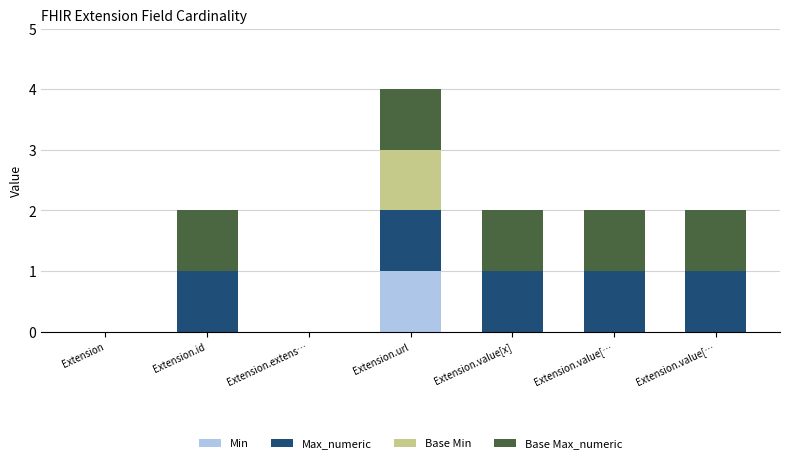

Count the number of data series in this chart.

4